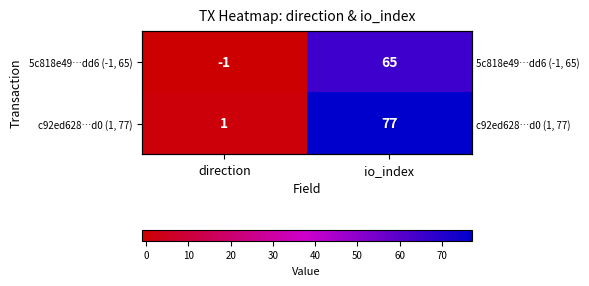

How many values in 5c818e49…dd6 (-1, 65) are below zero?

1